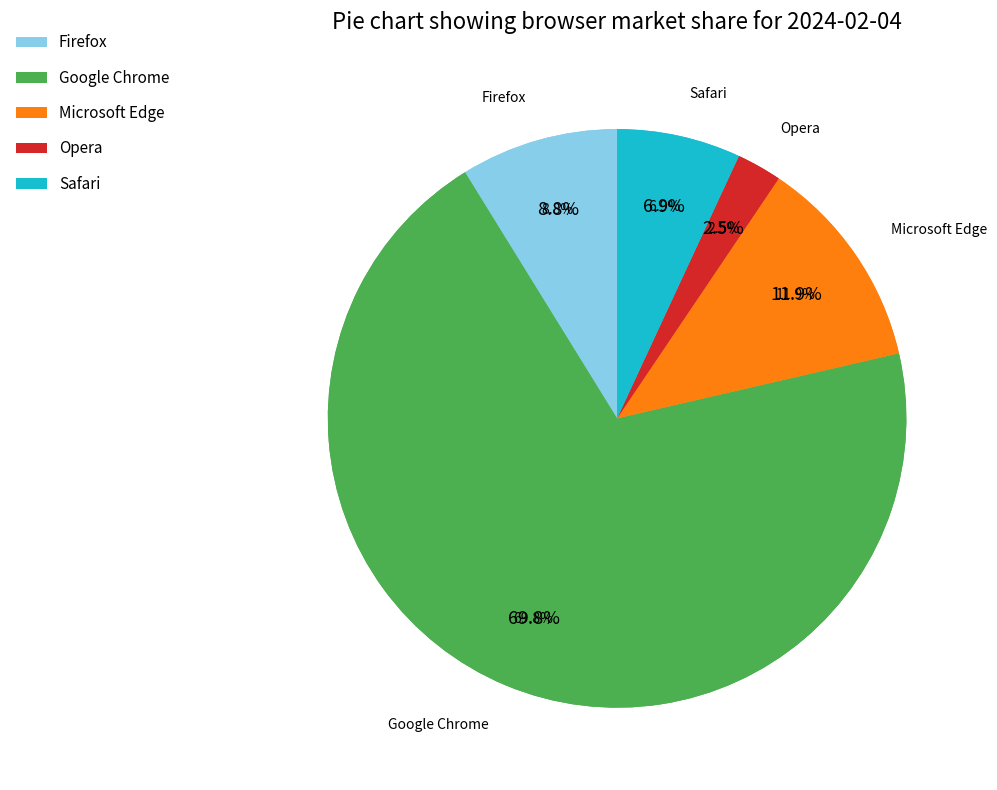

Is there any slice that represents more than half of the pie?

Yes